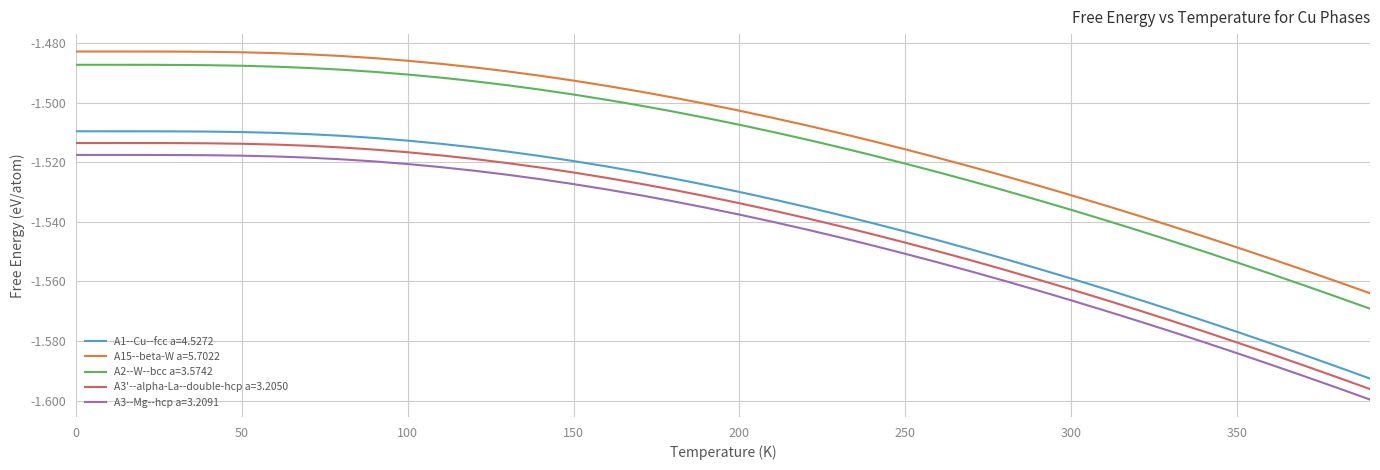

True or false: A3'--alpha-La--double-hcp a=3.2050 and A2--W--bcc a=3.5742 cross at least once.

False